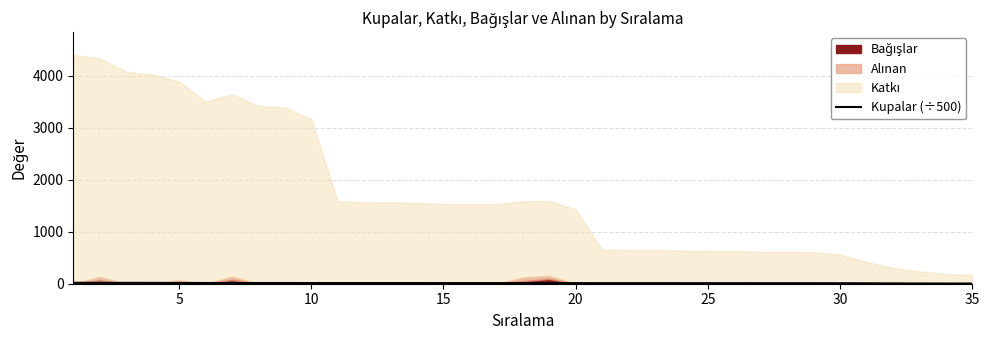

True or false: the data has more than 0 interior local peaks.

False